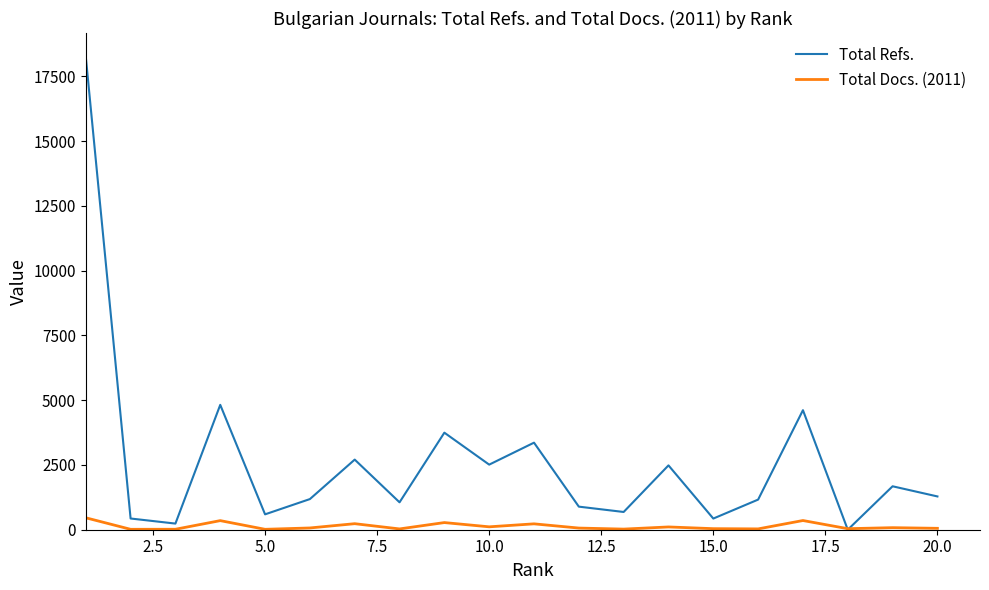

Which series has the widest spread of values?

Total Refs.